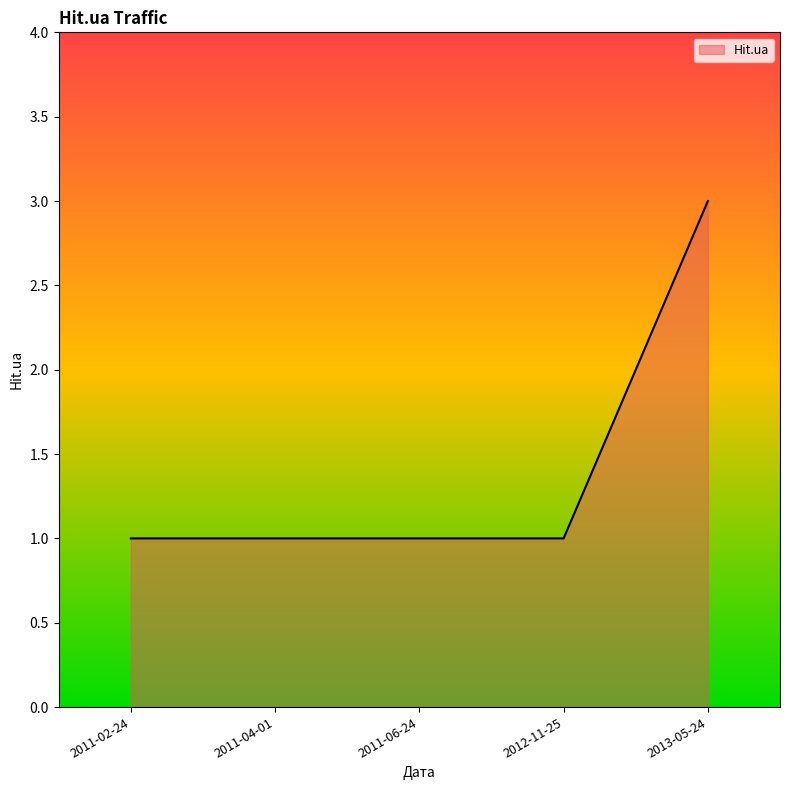

Between 2013-05-24 and 2011-04-01, which is larger?

2013-05-24